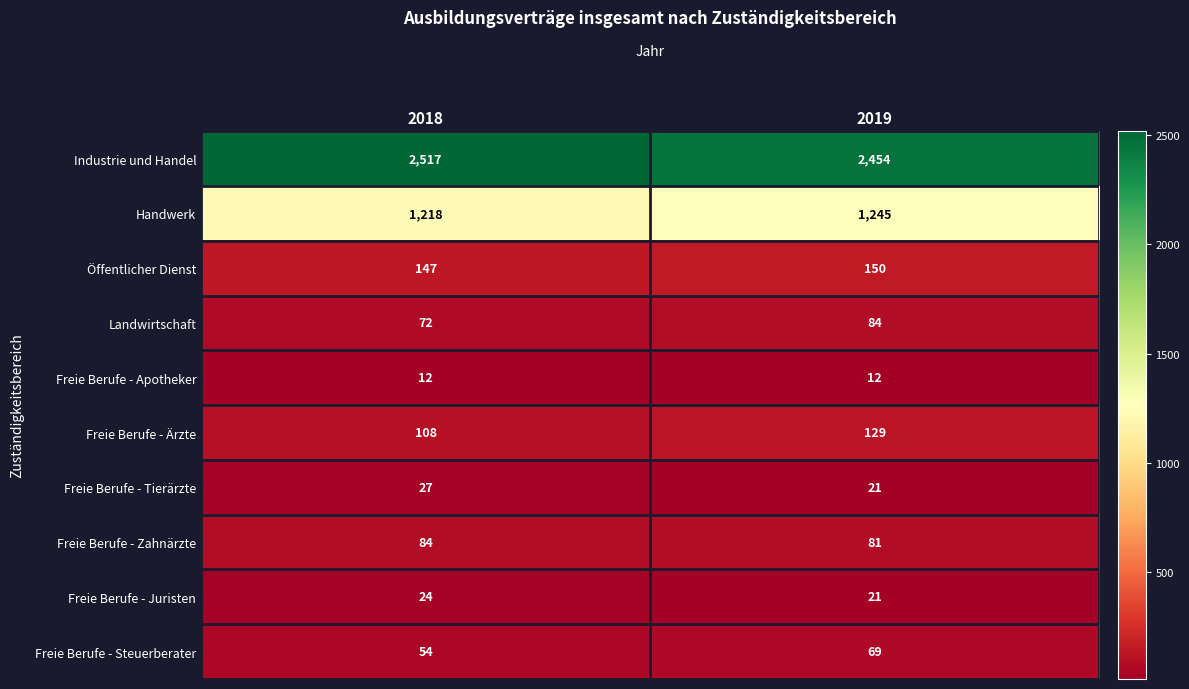

What is the difference between the Öffentlicher Dienst values at 2019 and 2018?

3